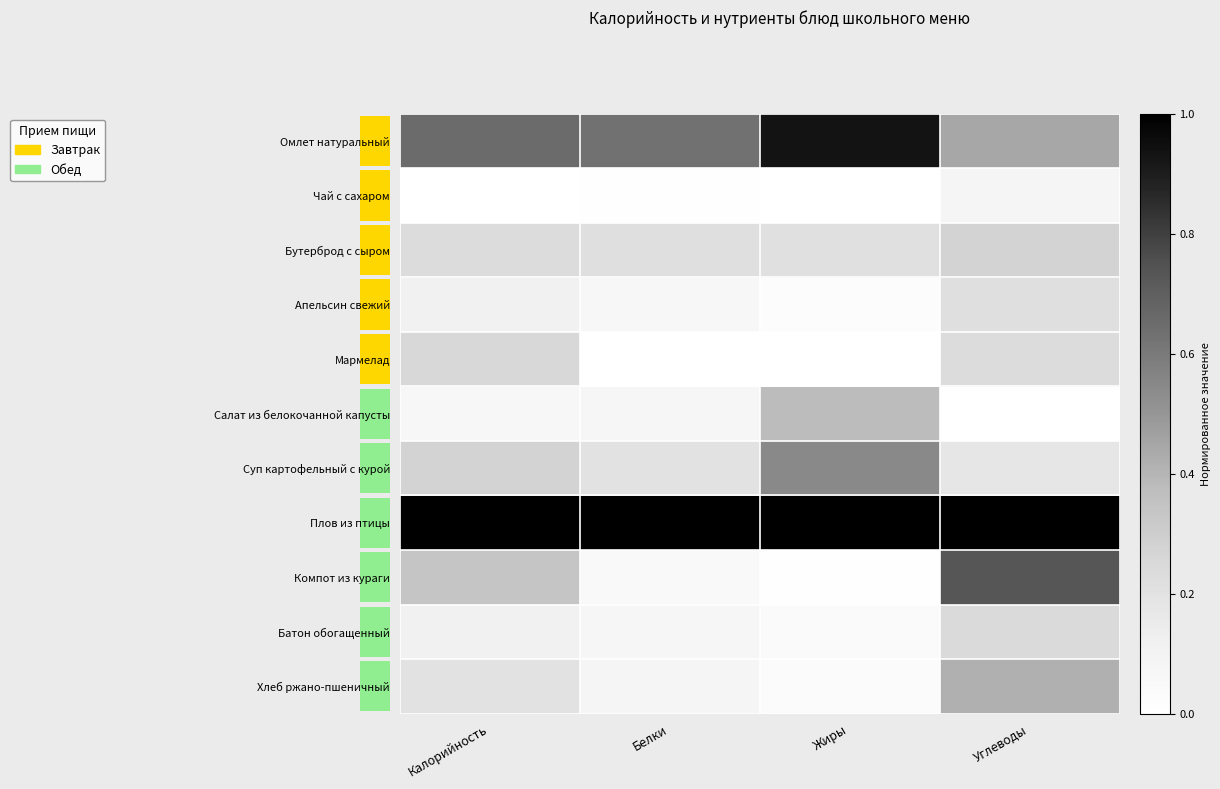

What is the difference between the maximum and second lowest values in the Суп картофельный с курой series?

0.3